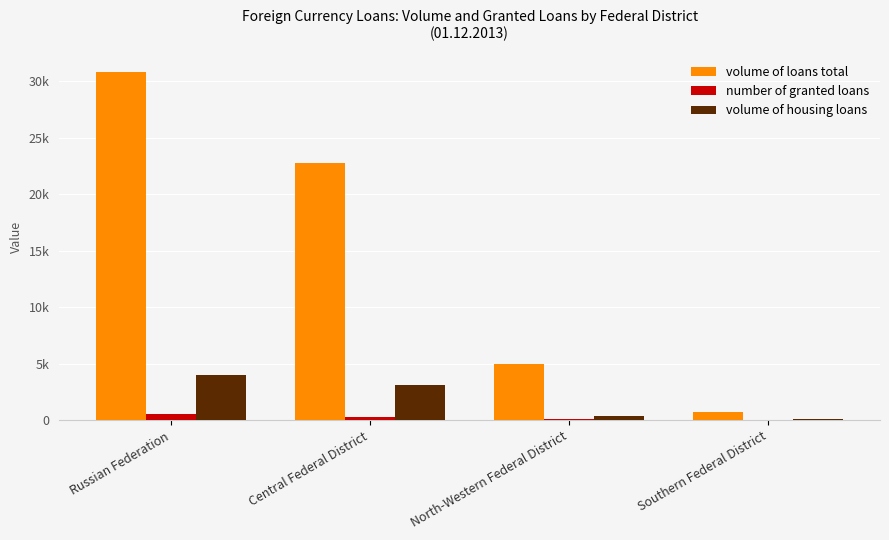

What is the difference between the maximum and second lowest values in the volume of housing loans series?

3577